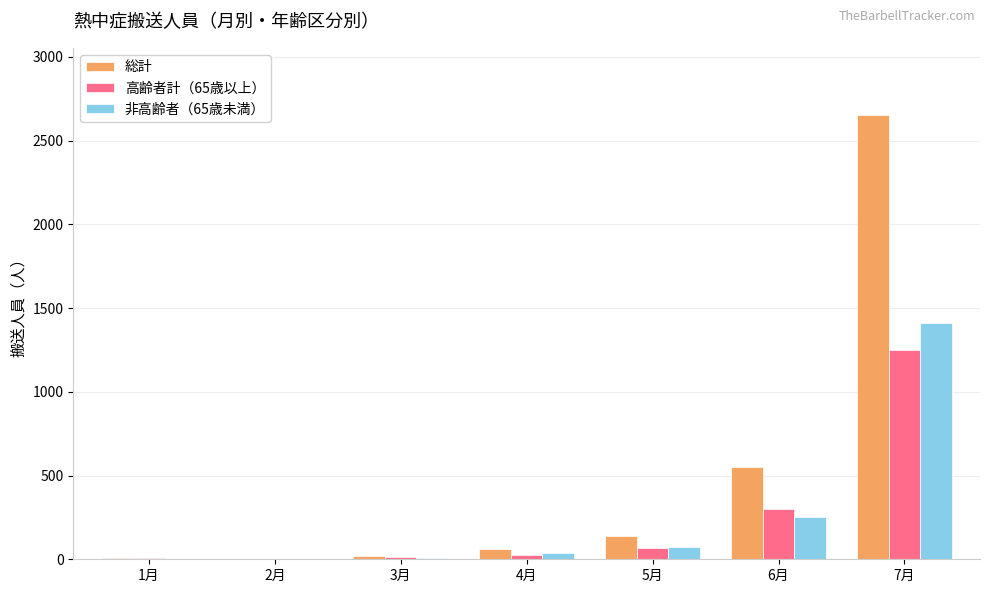

What is the maximum value shown in the chart?

2656